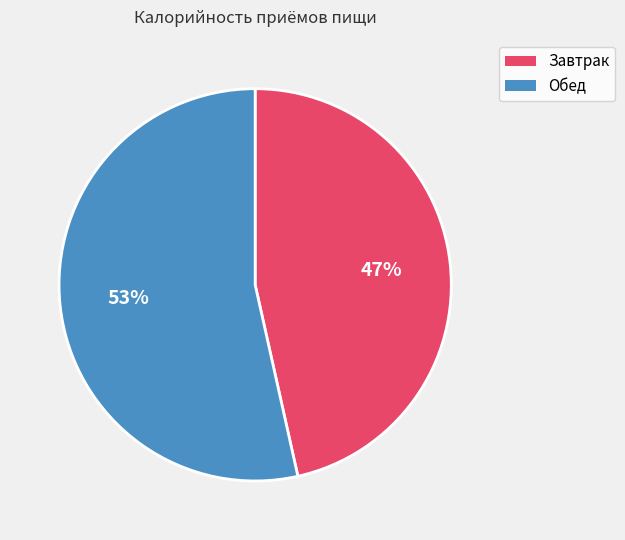

How many slices are in this pie chart?

2